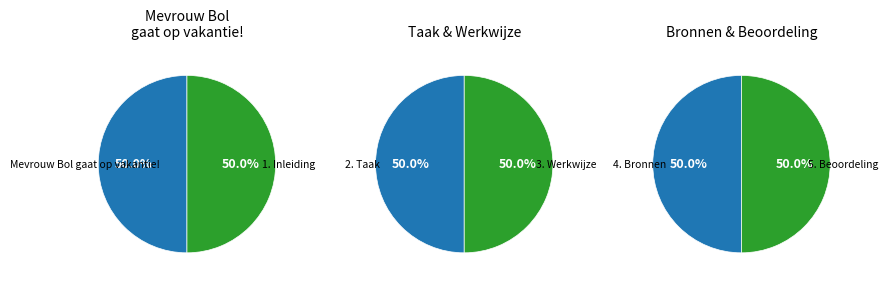

True or false: 5. Beoordeling accounts for 17% of the total.

True